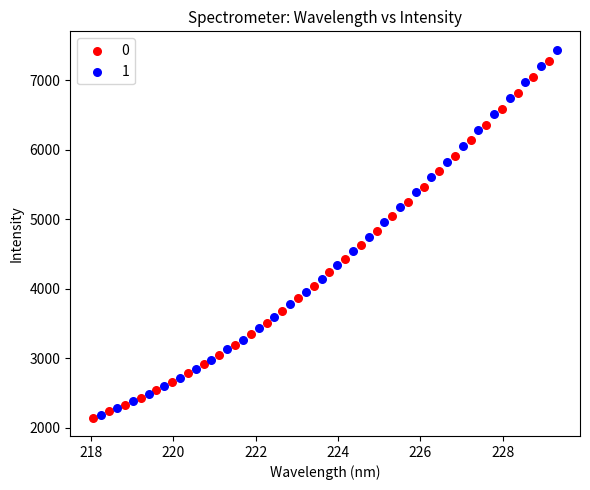

Which series has the widest spread of Y values?

1